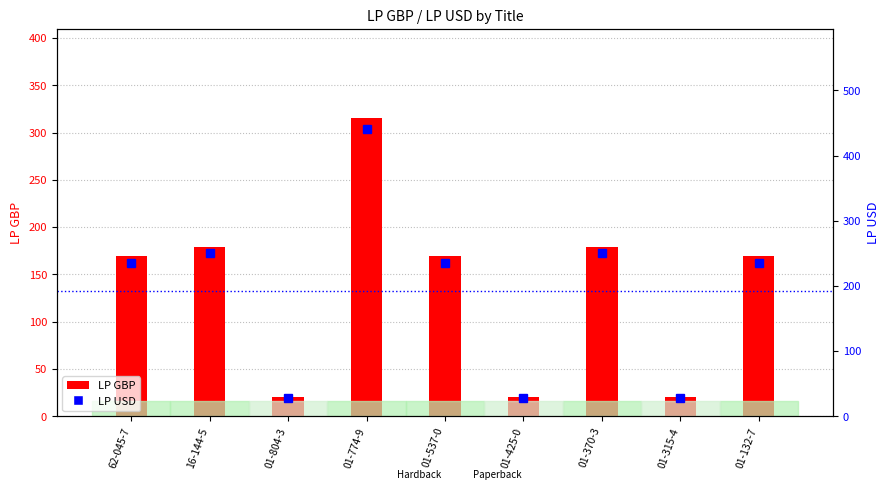

What is the difference between the highest and lowest values at 01-774-9?

125.1